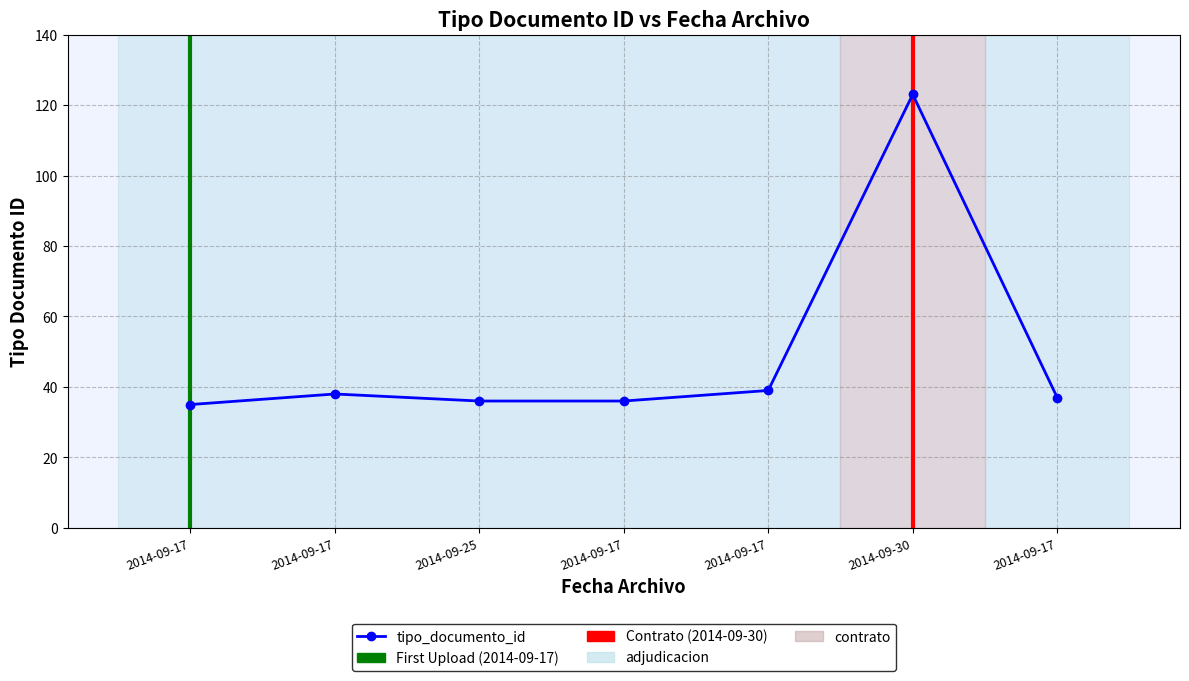

True or false: the data has more than 0 interior local peaks.

True